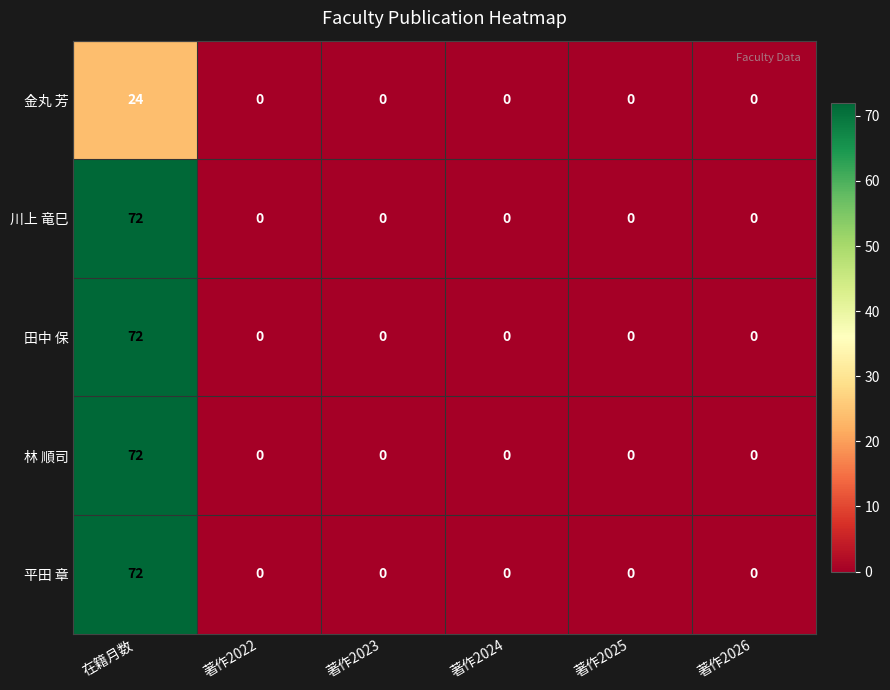

Reading left to right, what are all the values shown in this chart?

金丸 芳: 在籍月数=24	著作2022=0	著作2023=0	著作2024=0	著作2025=0	著作2026=0
川上 竜巳: 在籍月数=72	著作2022=0	著作2023=0	著作2024=0	著作2025=0	著作2026=0
田中 保: 在籍月数=72	著作2022=0	著作2023=0	著作2024=0	著作2025=0	著作2026=0
林 順司: 在籍月数=72	著作2022=0	著作2023=0	著作2024=0	著作2025=0	著作2026=0
平田 章: 在籍月数=72	著作2022=0	著作2023=0	著作2024=0	著作2025=0	著作2026=0